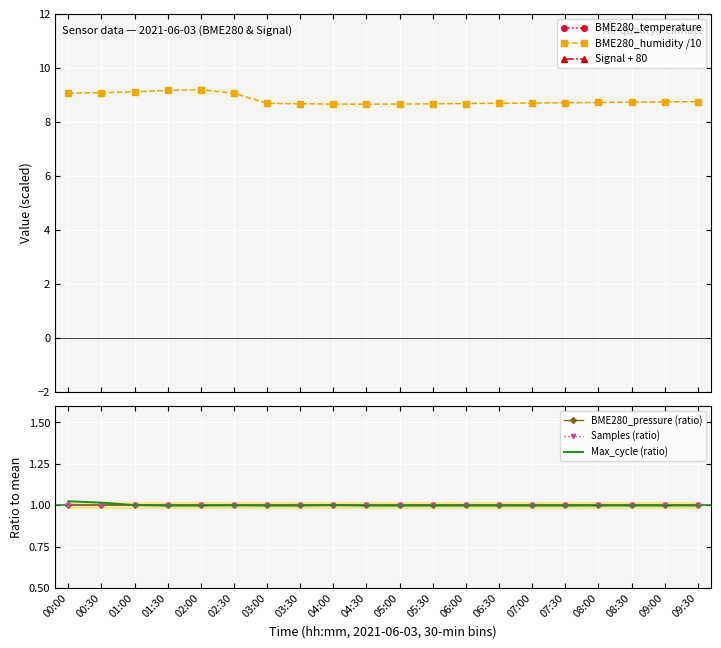

True or false: BME280_temperature and BME280_pressure (ratio) cross at least once.

False